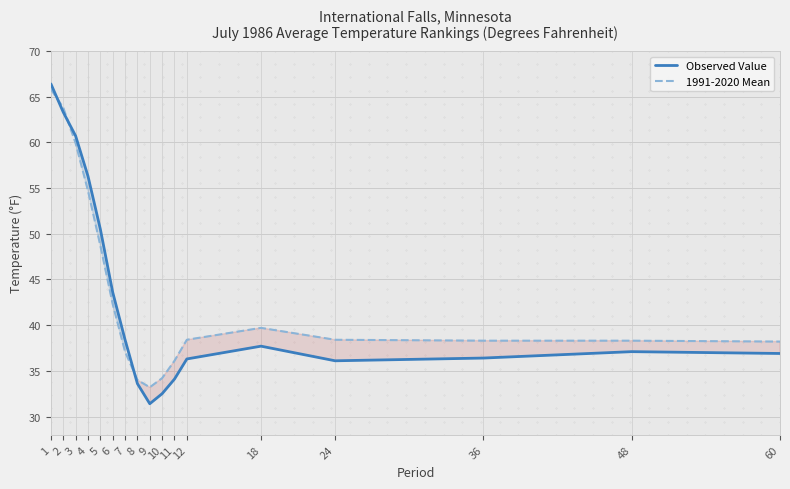

Is it true that 1991-2020 Mean equals 34.0 at 8?

True